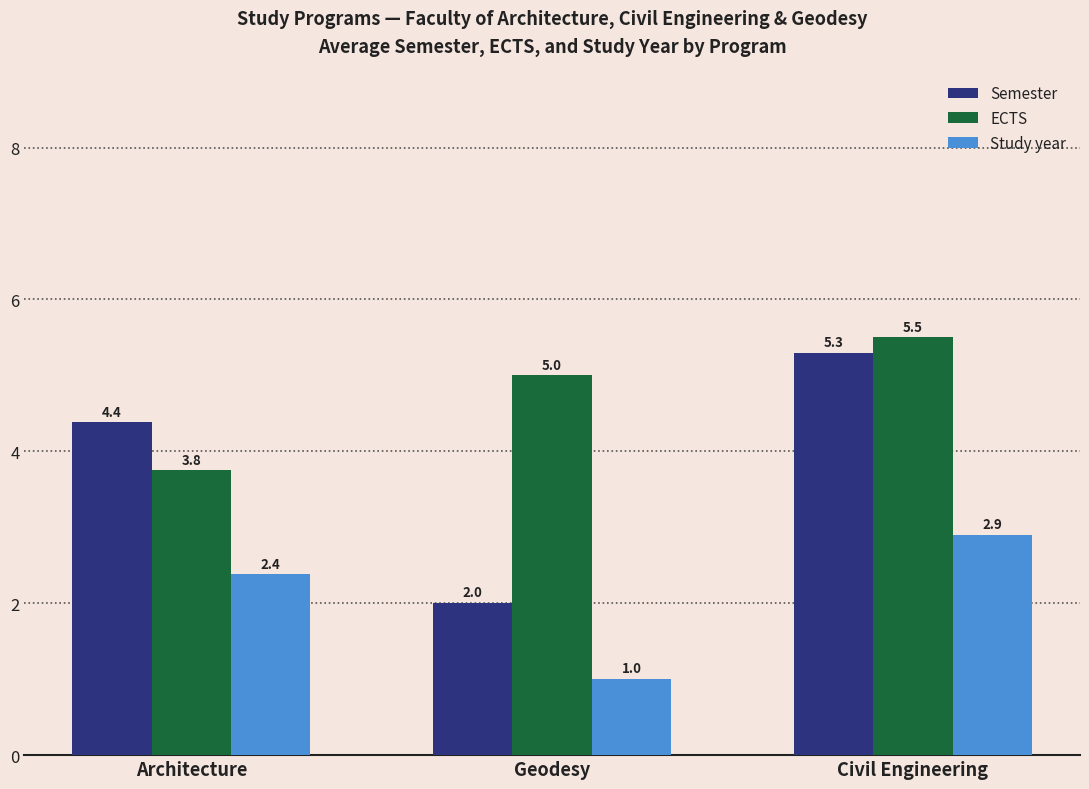

Count the number of data series in this chart.

3